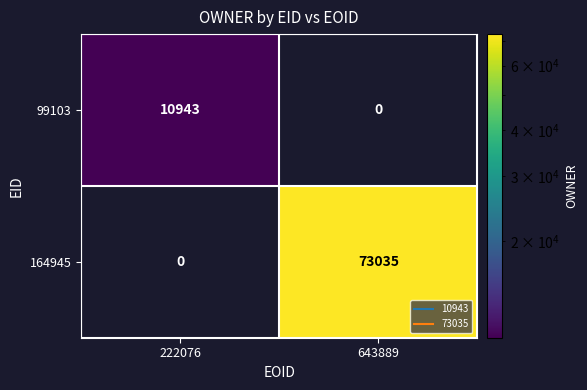

At which label is 164945 closest to 36517?

222076